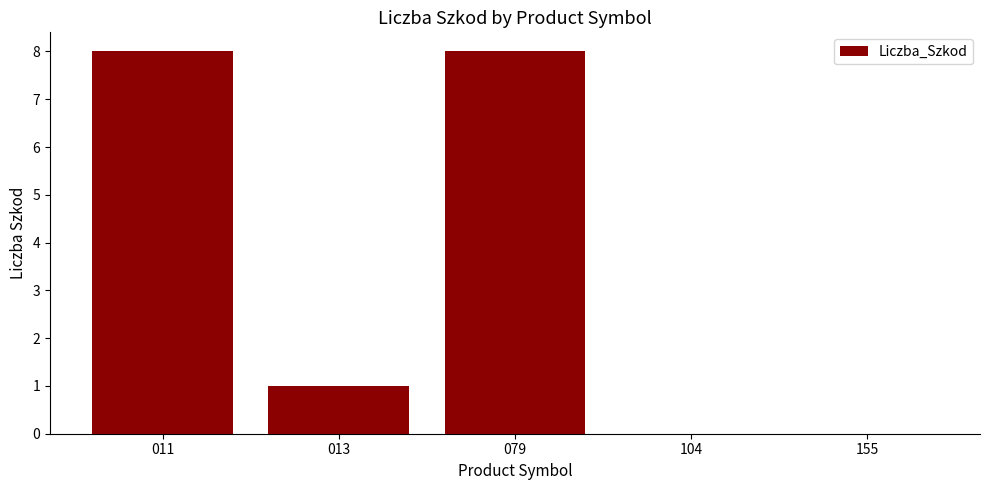

What is the sum of all values?

17